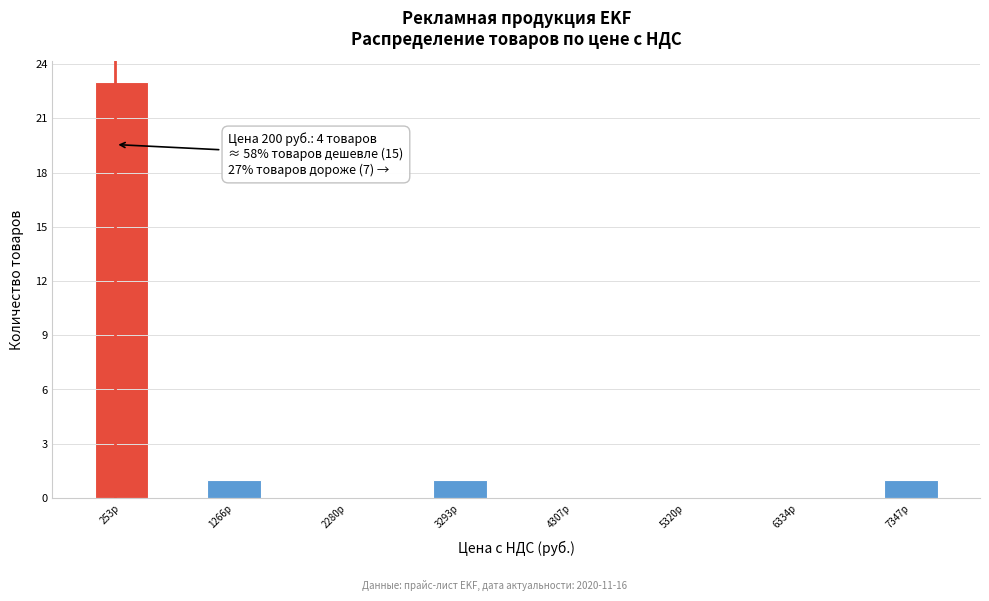

Around what value on the x-axis is the tallest bar? Give the approximate position of its centre, as read against the axis.

200